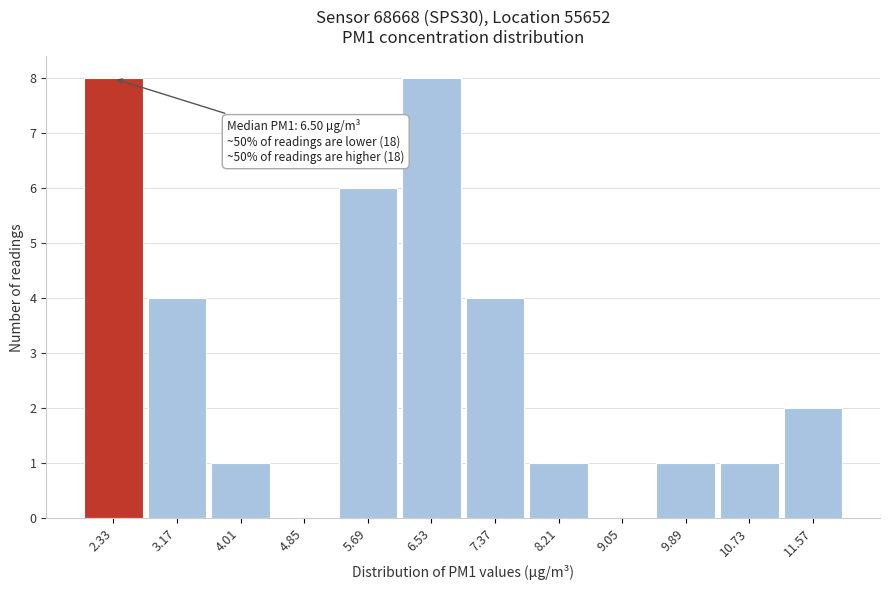

Reading left to right, what are all the values shown in this chart?

2.33=8	3.17=4	4.01=1	4.85=0	5.69=6	6.53=8	7.37=4	8.21=1	9.05=0	9.89=1	10.73=1	11.57=2